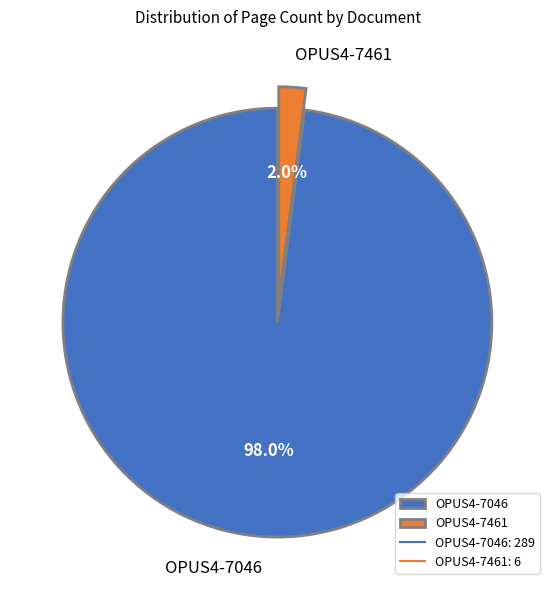

To the nearest percent, what percentage of the pie is OPUS4-7461?

2%